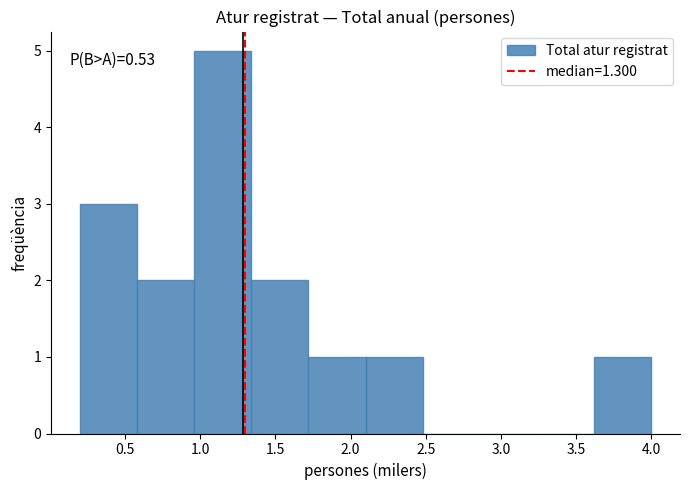

Which range on the x-axis has the tallest bar?

0.96 to 1.34